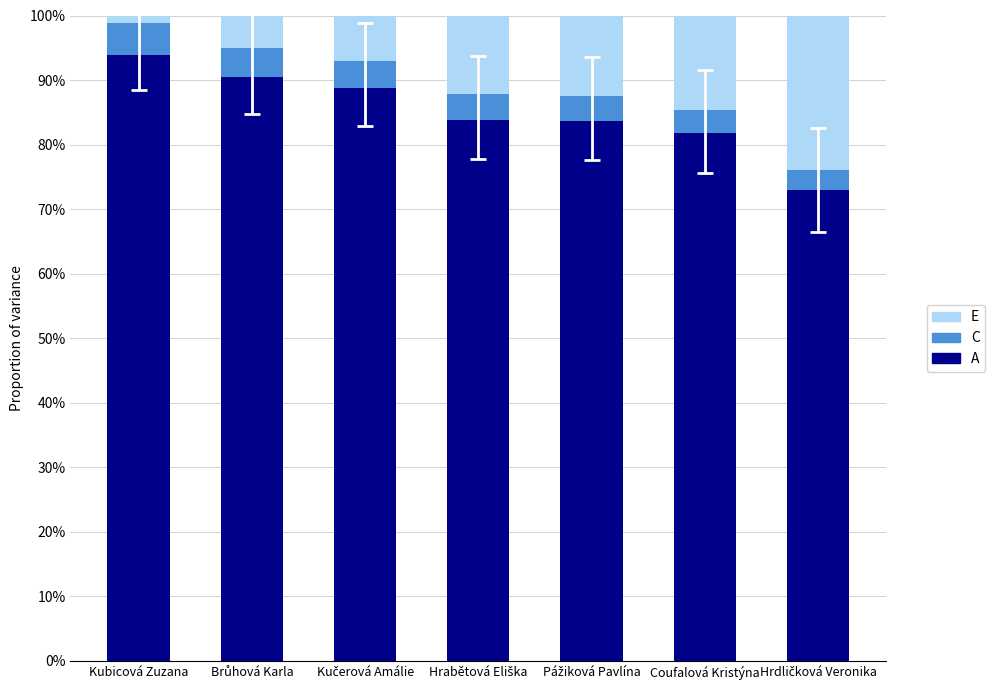

The value of A at Kubicová Zuzana is 93.9. True or false?

True